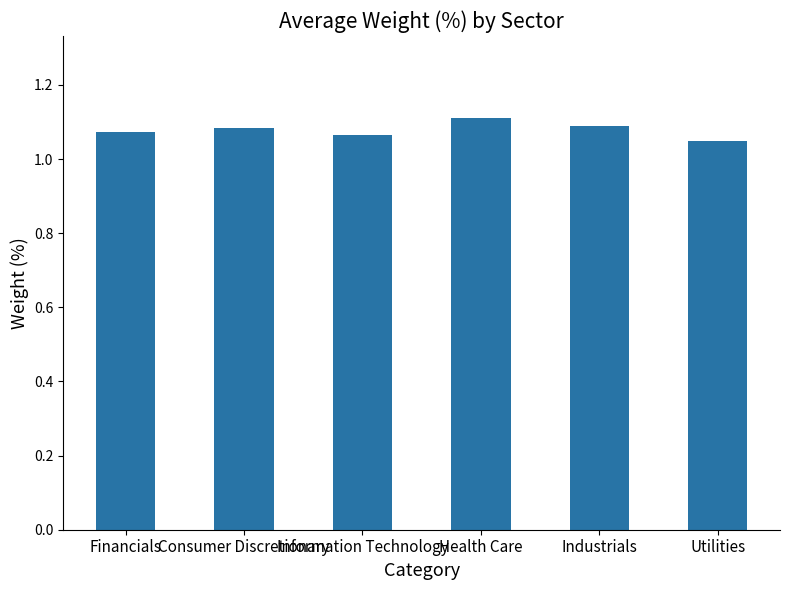

What is the ratio of the value at Health Care to the value at Industrials?

1.0